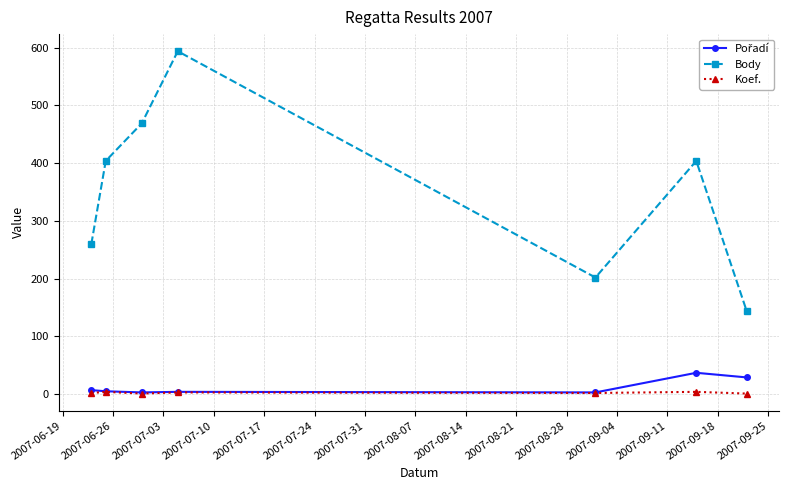

Which series has the widest spread of values?

Body